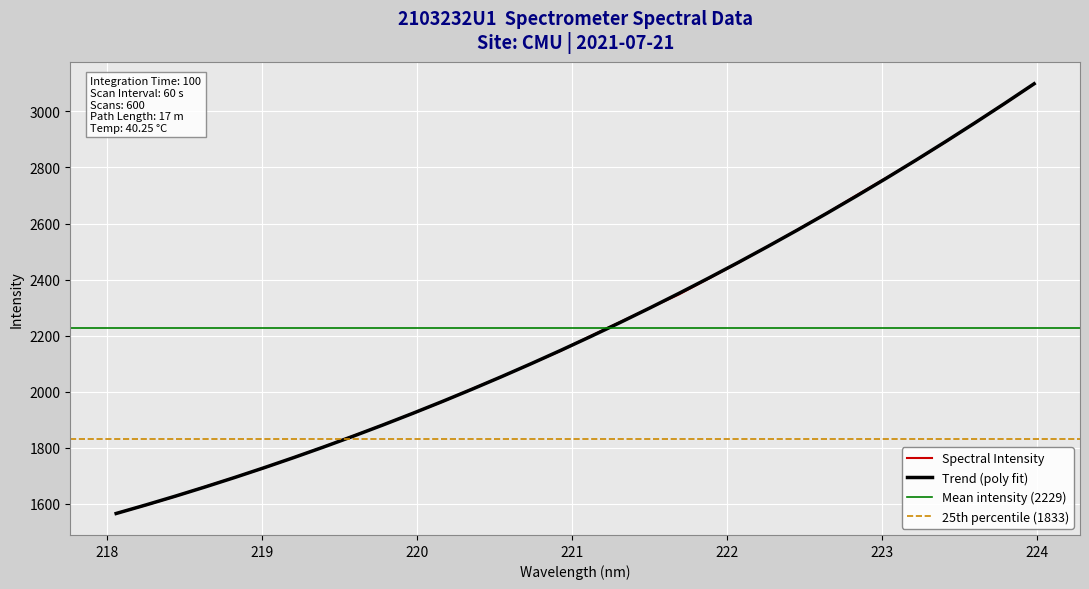

What is the difference between the second highest and second lowest values?

1431.5